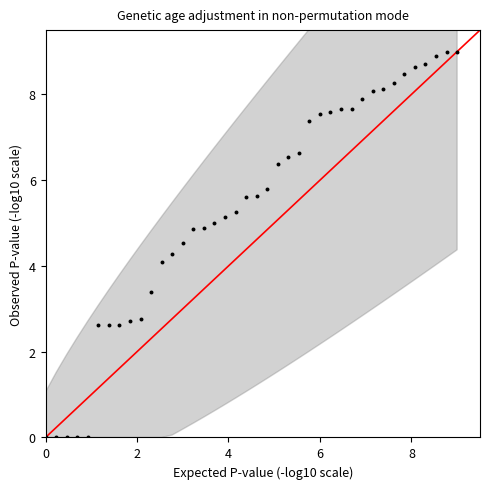

What is the range of X values (max minus min)?

9.0